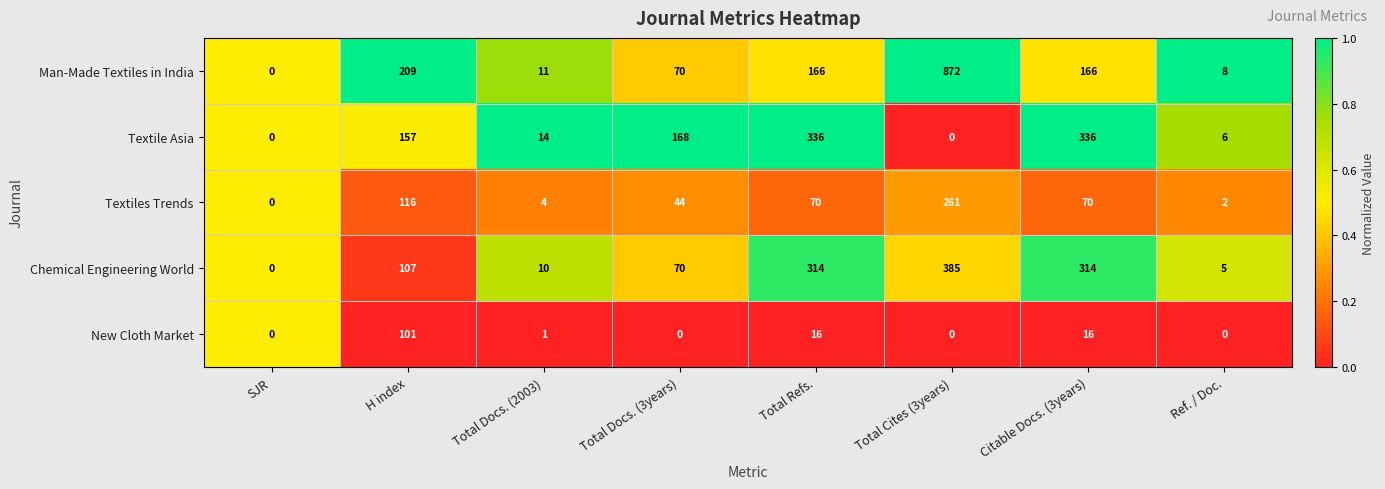

True or false: Chemical Engineering World has a value of 385 at Total Cites (3years).

True